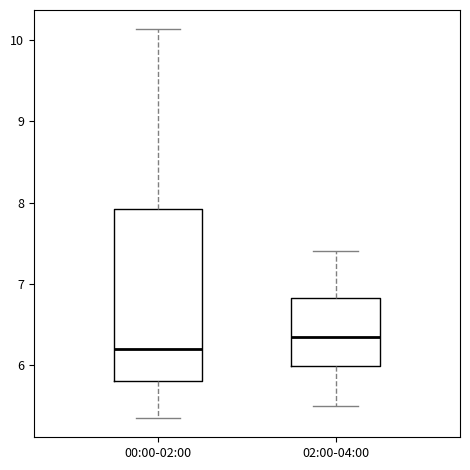

Reading left to right, transcribe this box plot: for each box, give where its median line is, the range the box spans, and where its two whiskers end, as read against the y-axis. The values are not printed on the chart, so give them approximately, as read against the axis.

00:00-02:00: median 6.2, box 5.8 to 7.9, whiskers 5.4 to 10.1
02:00-04:00: median 6.4, box 6.0 to 6.8, whiskers 5.5 to 7.4